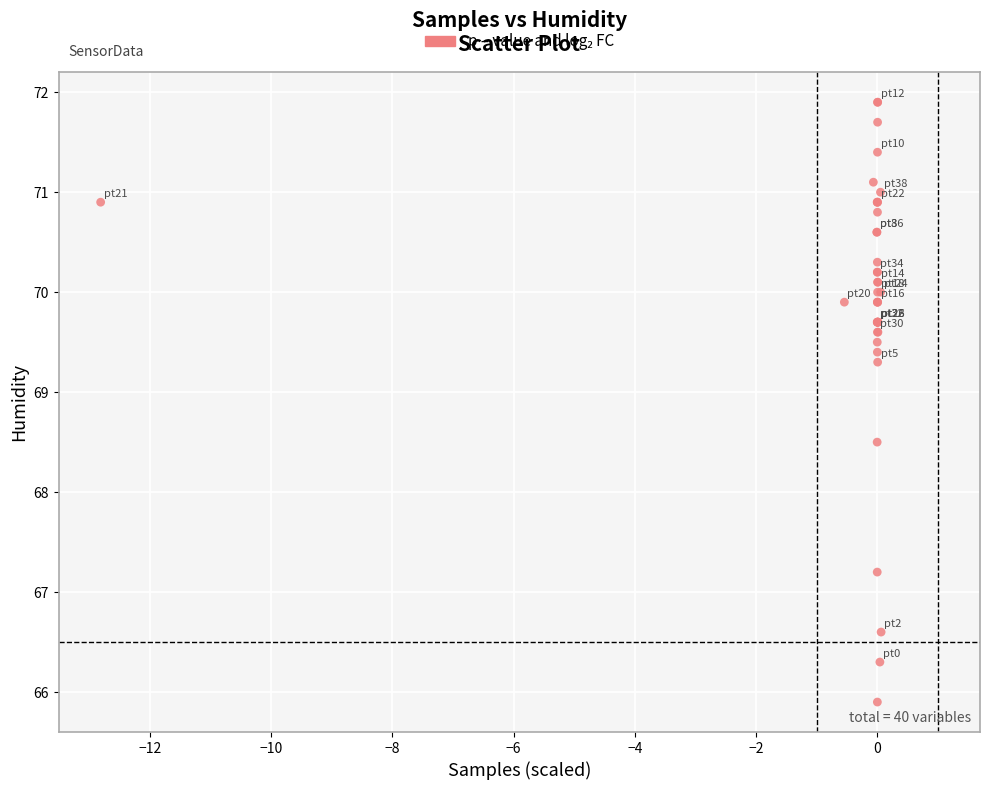

What Y value in the scatter plot is closest to 68?

68.5